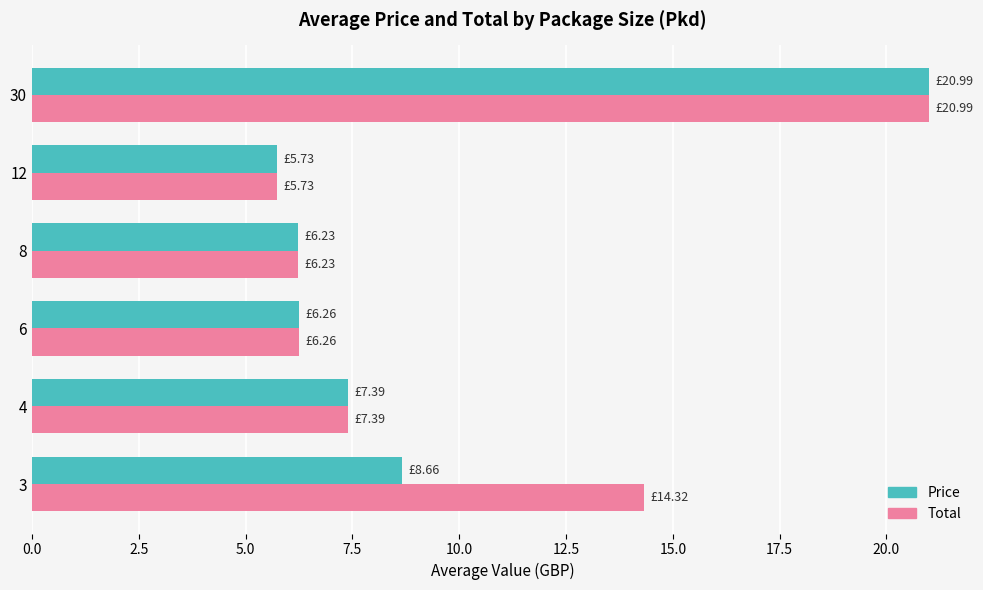

Which series has the largest total across all categories?

Total